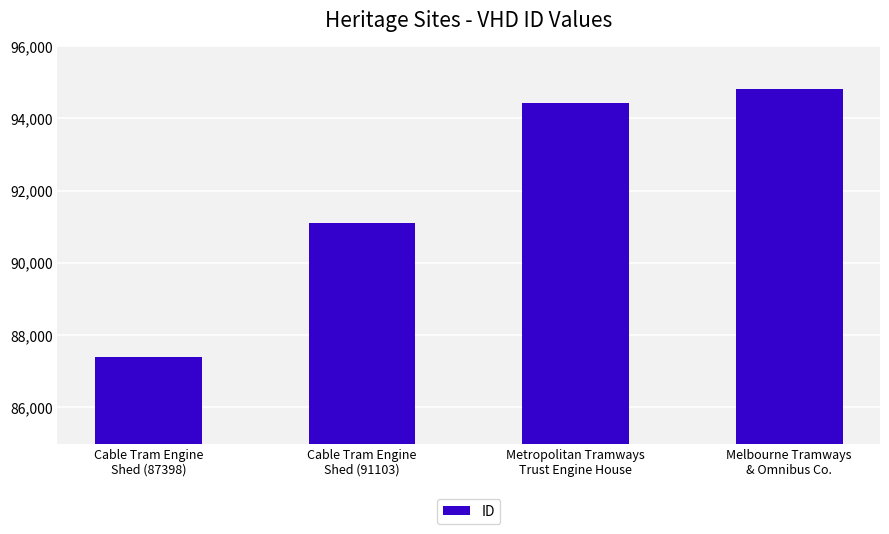

The value at Metropolitan Tramways
Trust Engine House is 34318. True or false?

False